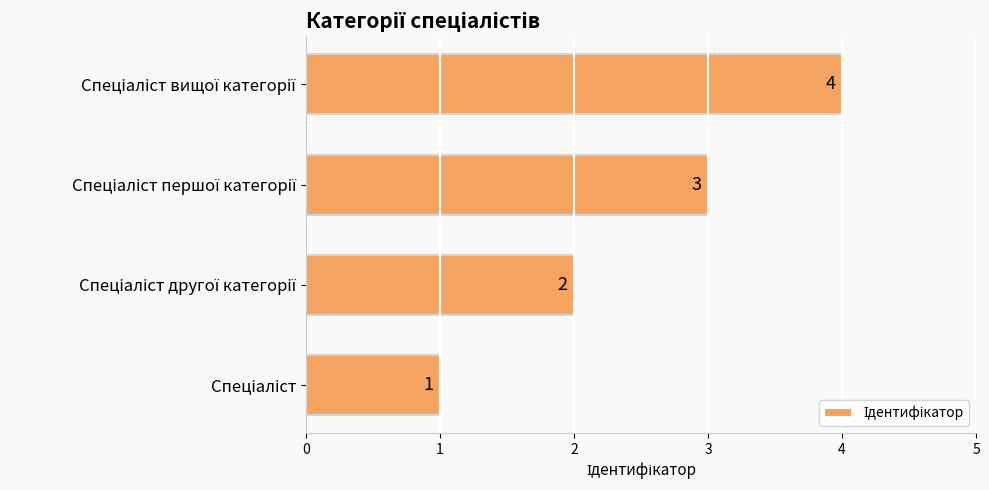

What is the sum of all values?

10